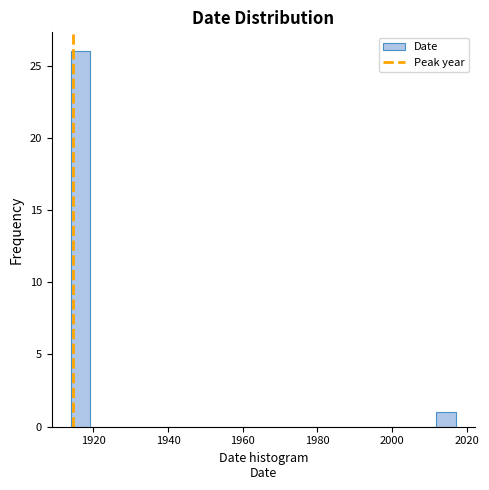

Read against the x-axis, roughly where is the centre of the tallest bar?

1916